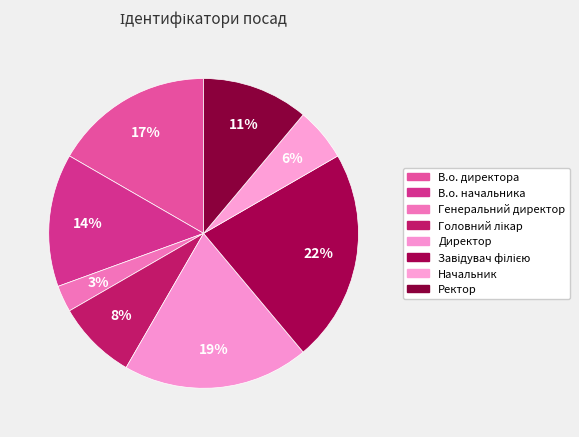

What is the largest slice in the pie chart?

Завідувач філією